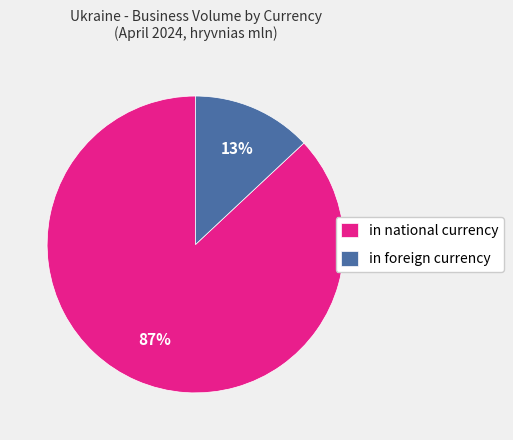

To the nearest percent, what is the average slice percentage?

50%